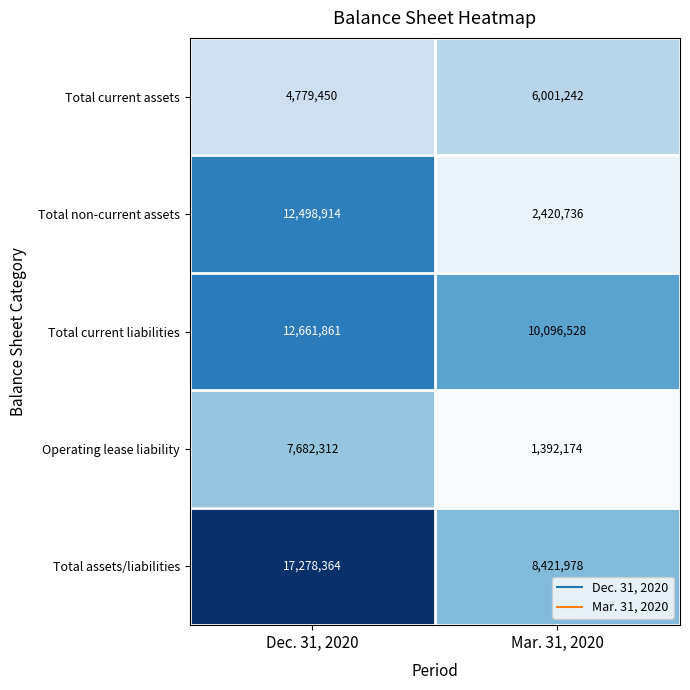

What is the difference between the highest and lowest values at Dec. 31, 2020?

12498914